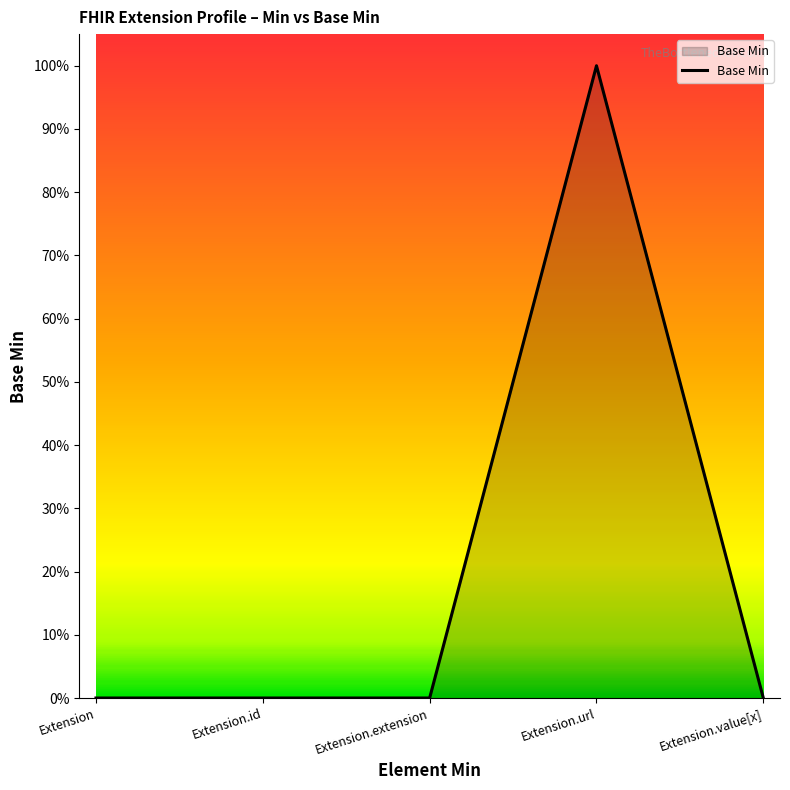

Does the chart have visible grid lines?

No